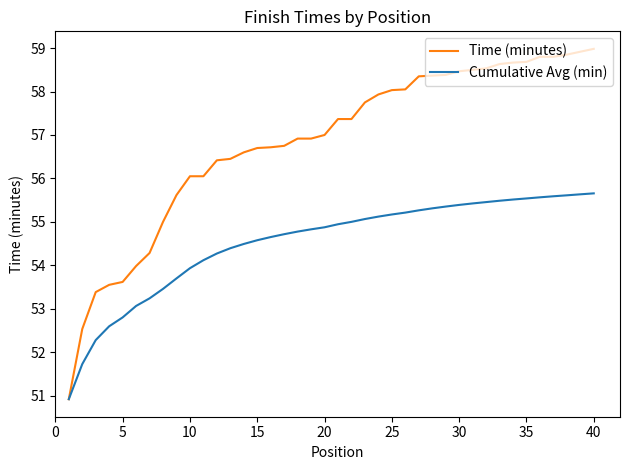

Which series has the largest total across all categories?

Time (minutes)